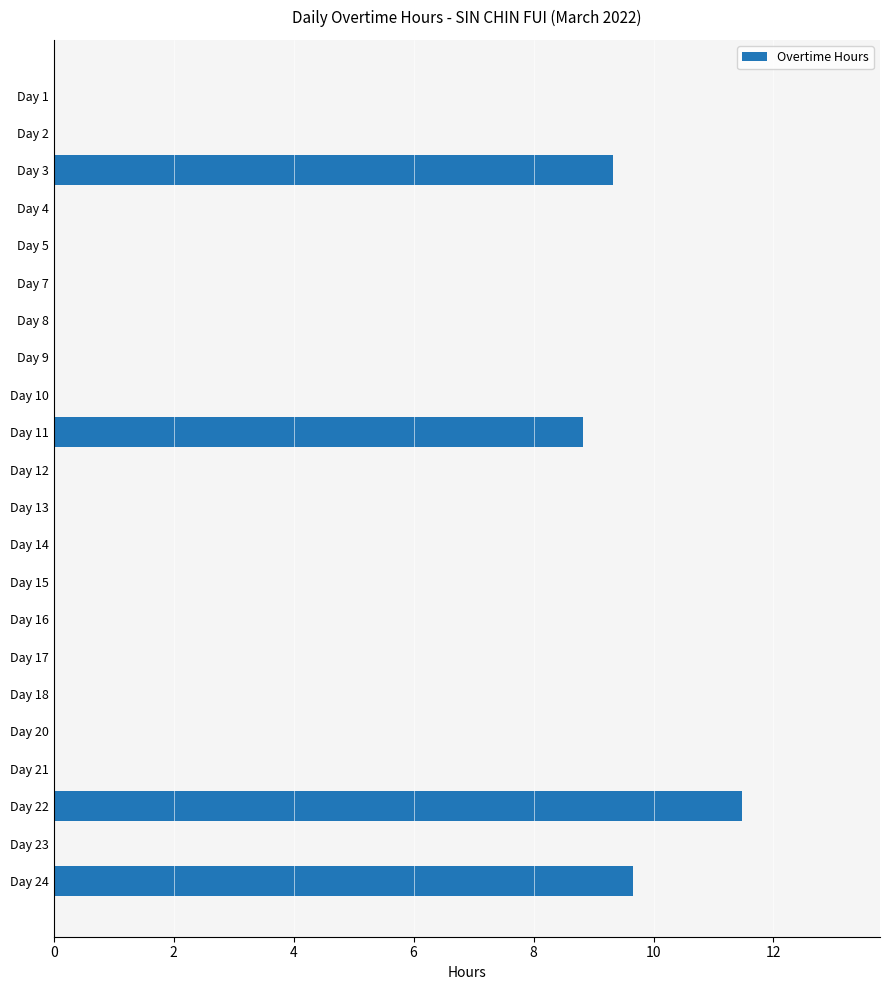

The chart shows a value of 0.0 at Day 8. True or false?

True